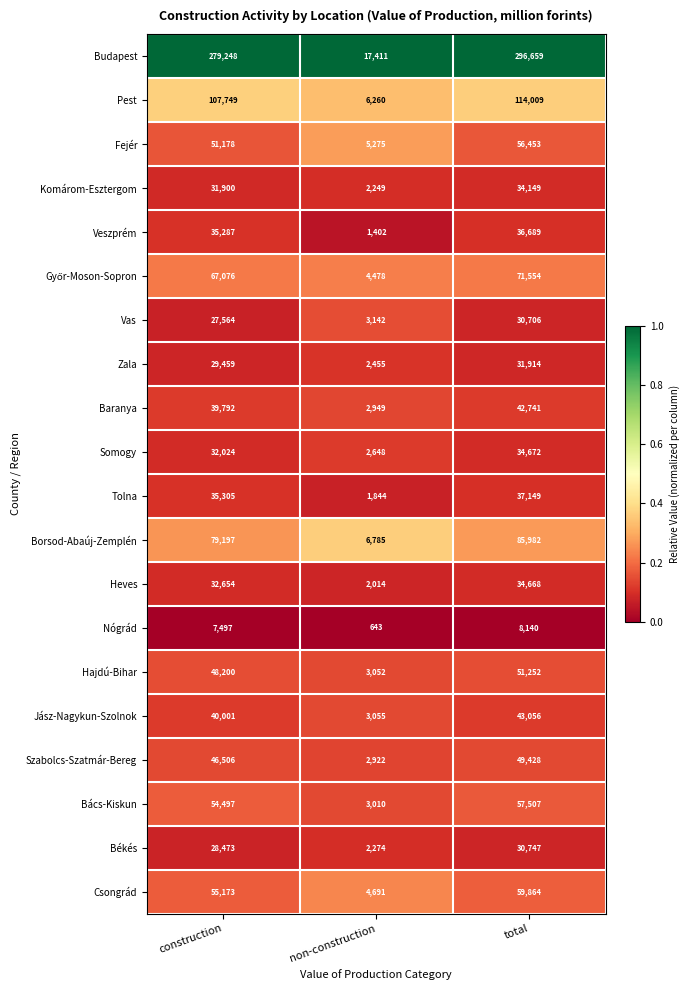

What is the total value across all series at non-construction?

78559